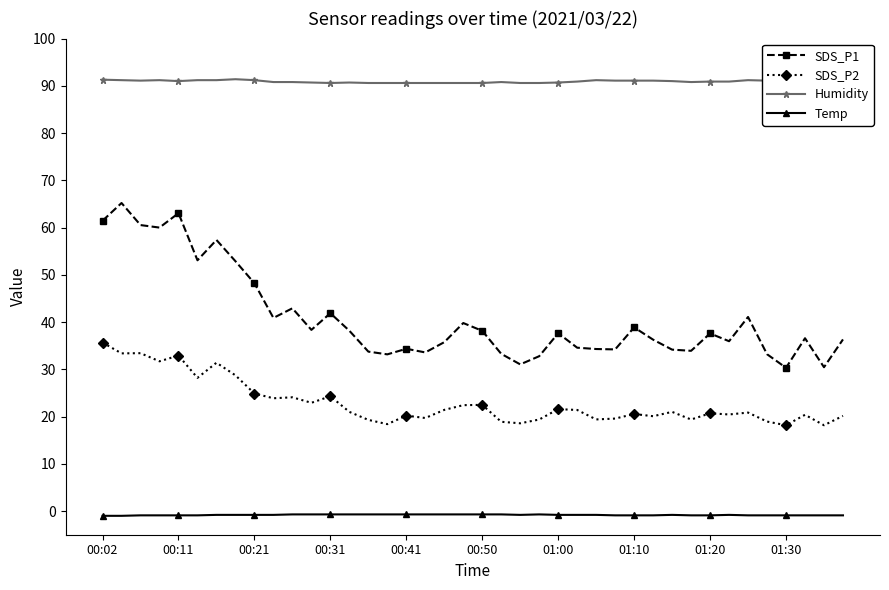

True or false: SDS_P1 has more than 2 points higher than both neighbors.

True